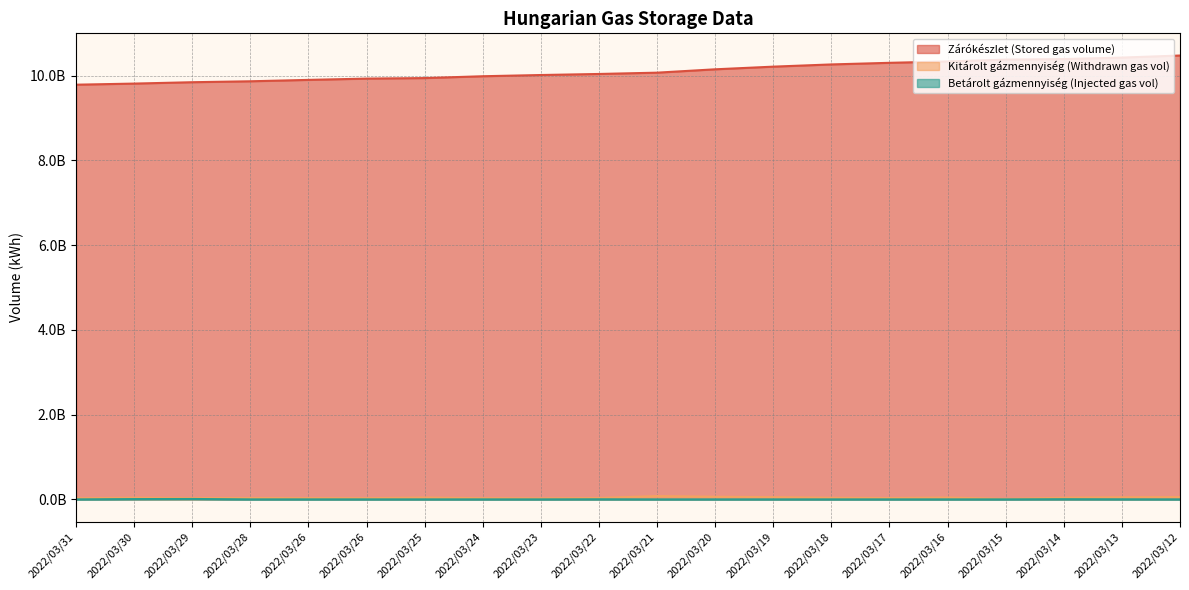

True or false: Zárókészlet (Stored gas volume) has more than 2 points higher than both neighbors.

False